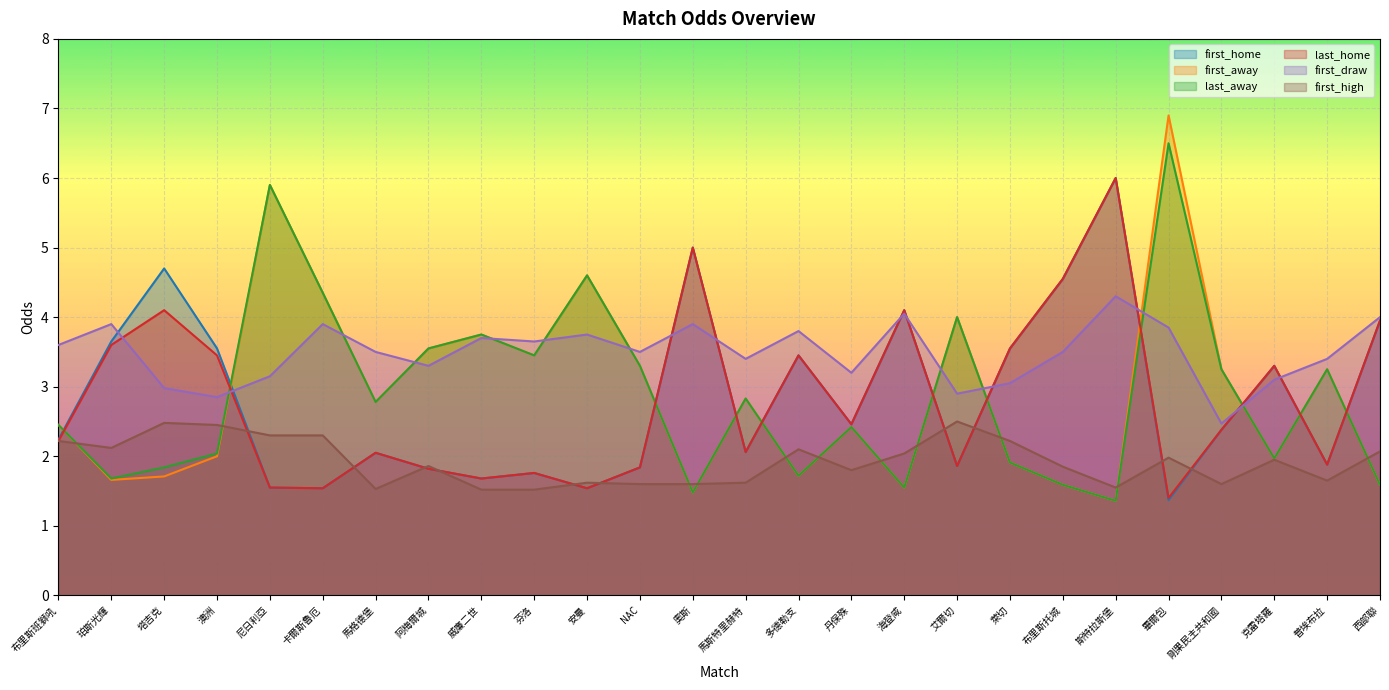

Which series changed the most between 安曼 and 畢爾包?

first_away